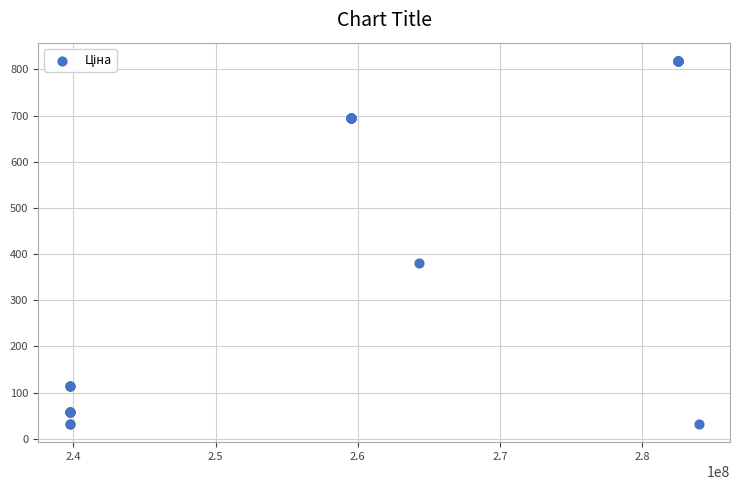

What Y value in the scatter plot is closest to 425?

380.4